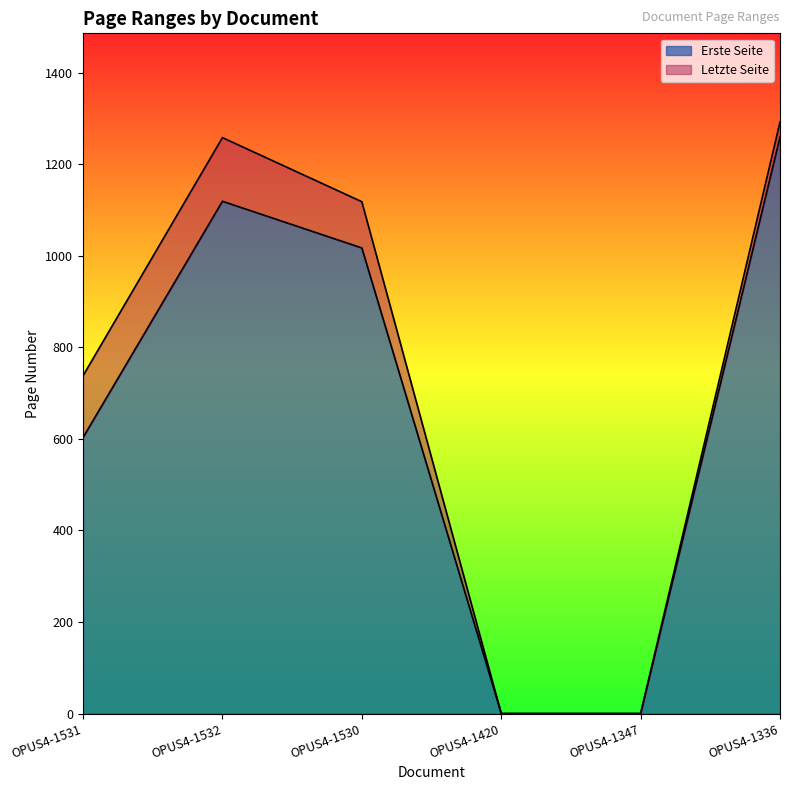

Does the chart display data point markers on the line(s)?

No